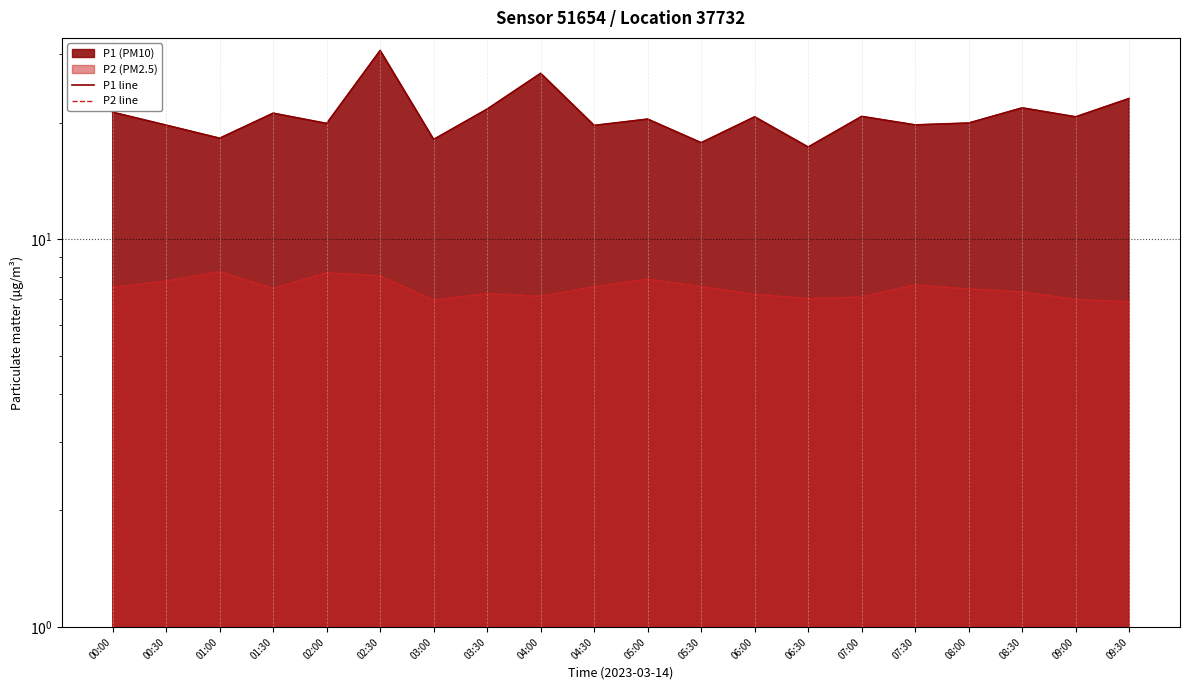

What is the minimum value shown in the chart?

6.9